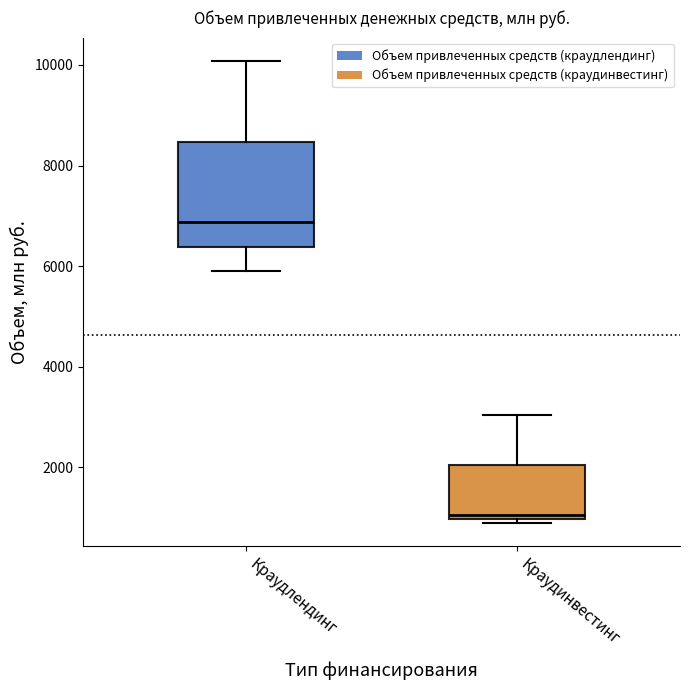

Comparing the boxes themselves (not the whiskers), which one is the tallest?

Краудлендинг